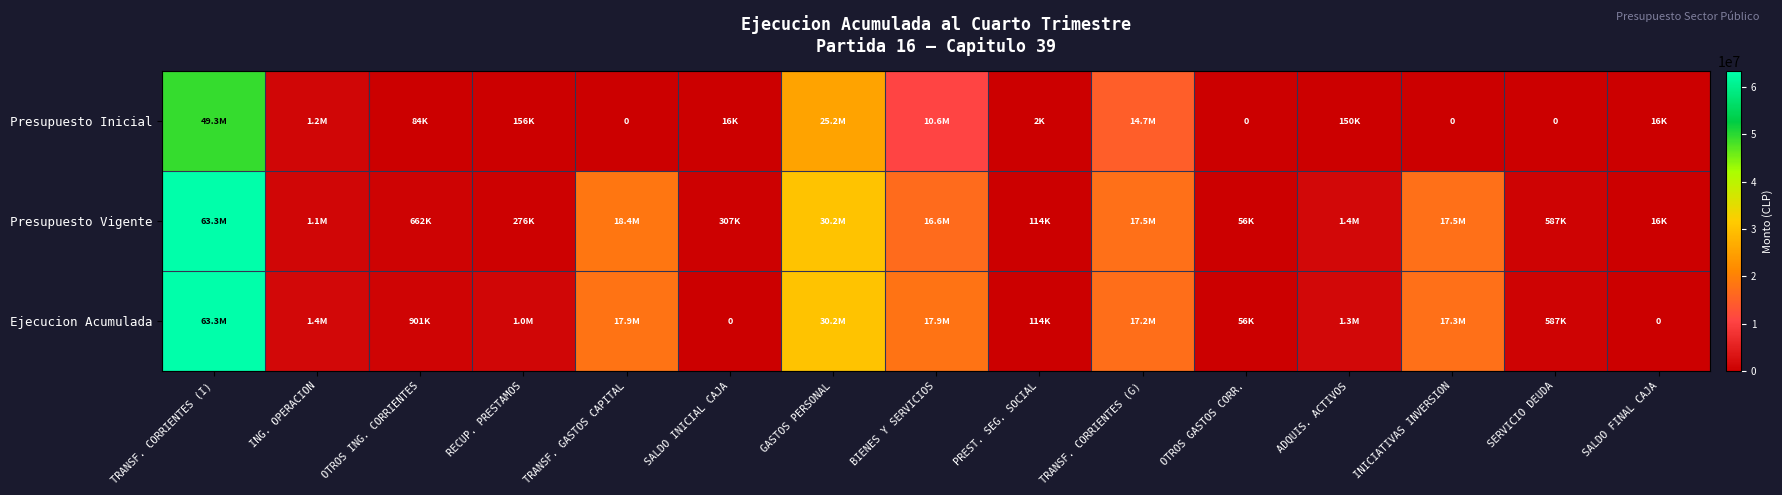

What is the maximum value for Presupuesto Inicial?

49330429